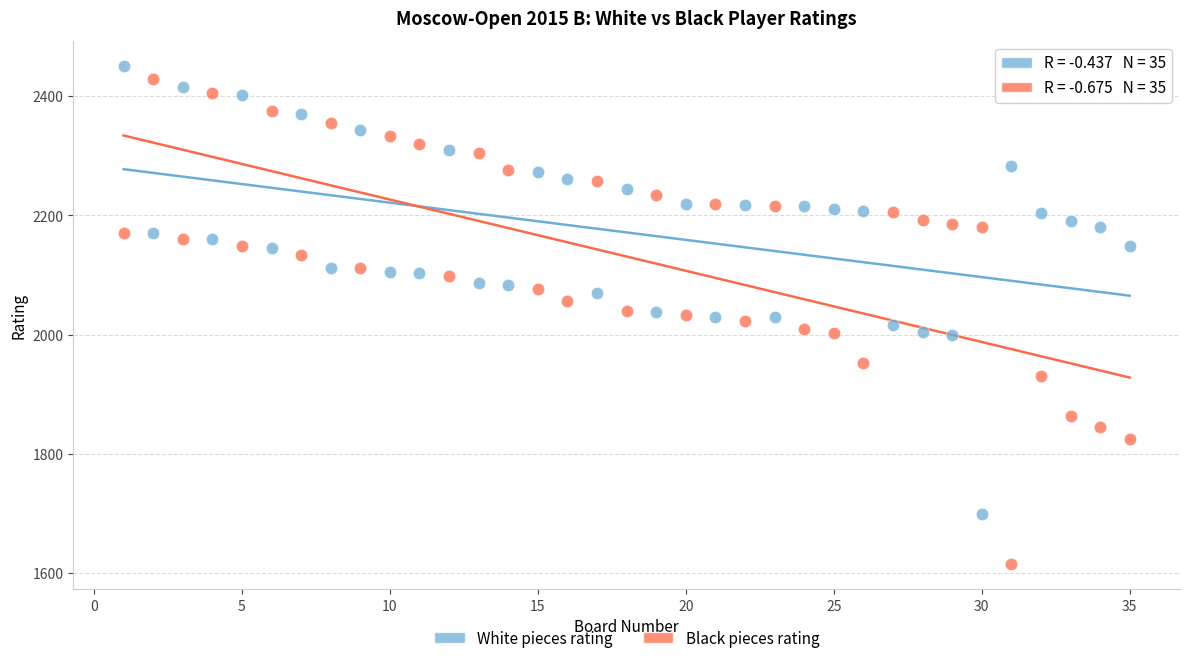

Across all data points, what is the range of X values (max minus min)?

34